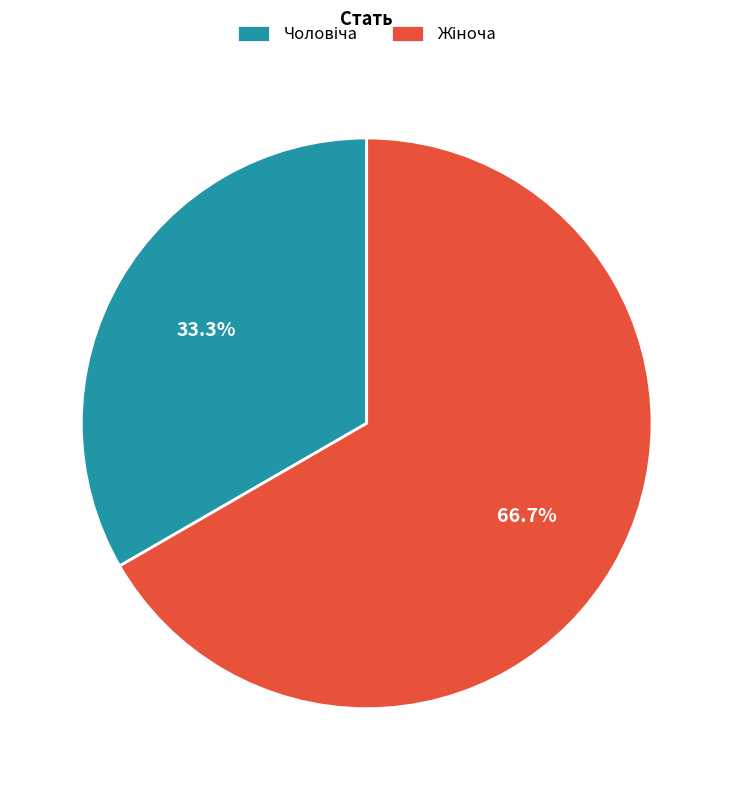

Is there a majority slice in this chart?

Yes